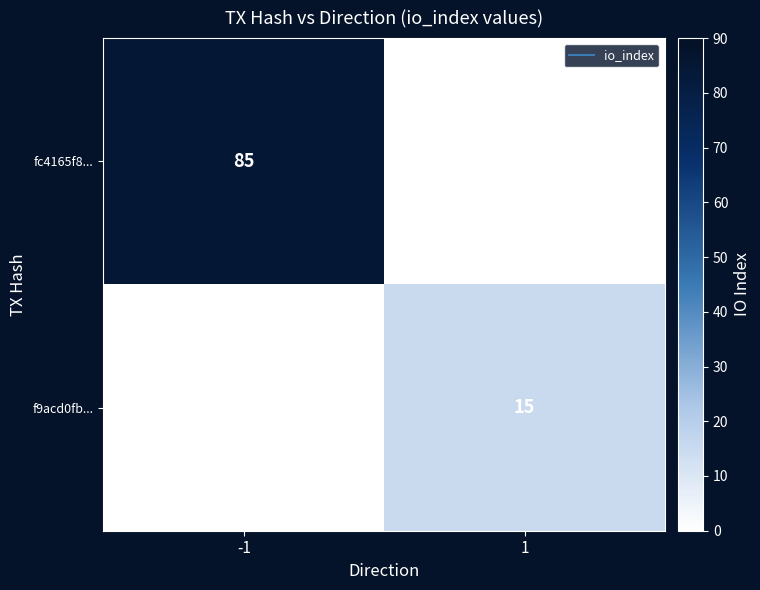

Is it true that f9acd0fb... equals 8 at -1?

False